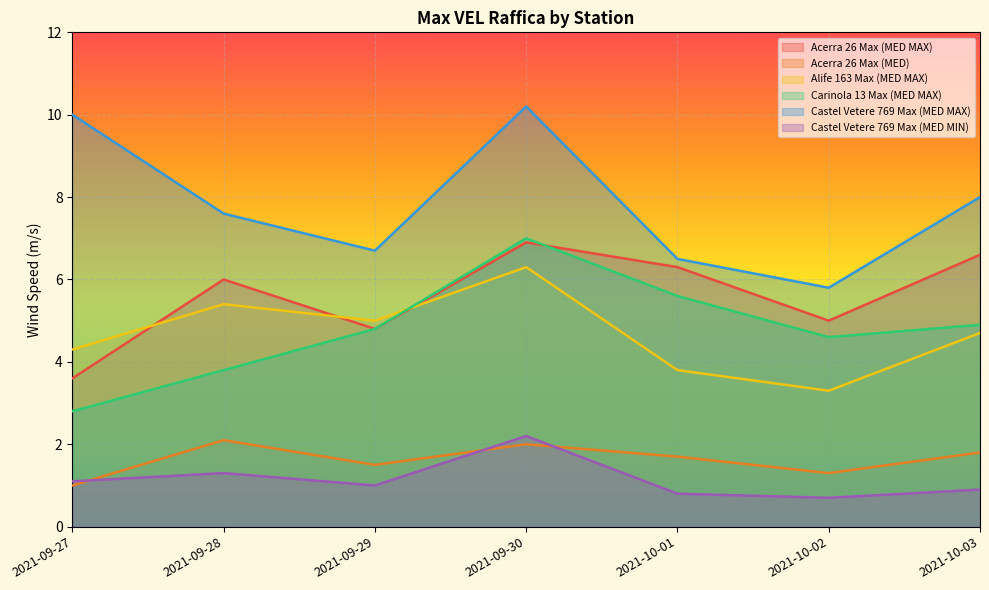

How many lines are shown in the chart?

6